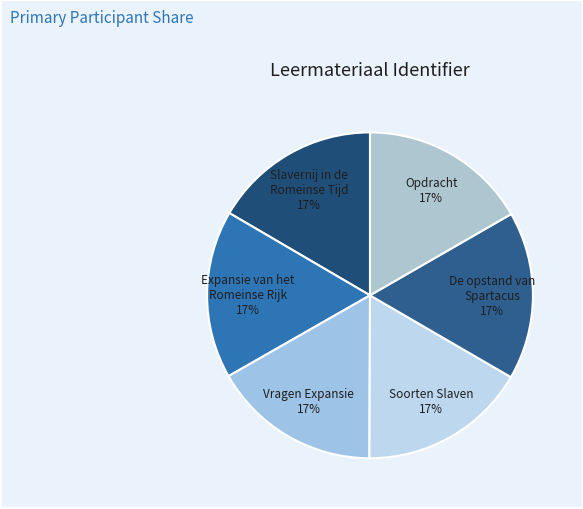

How many slices are in this pie chart?

6